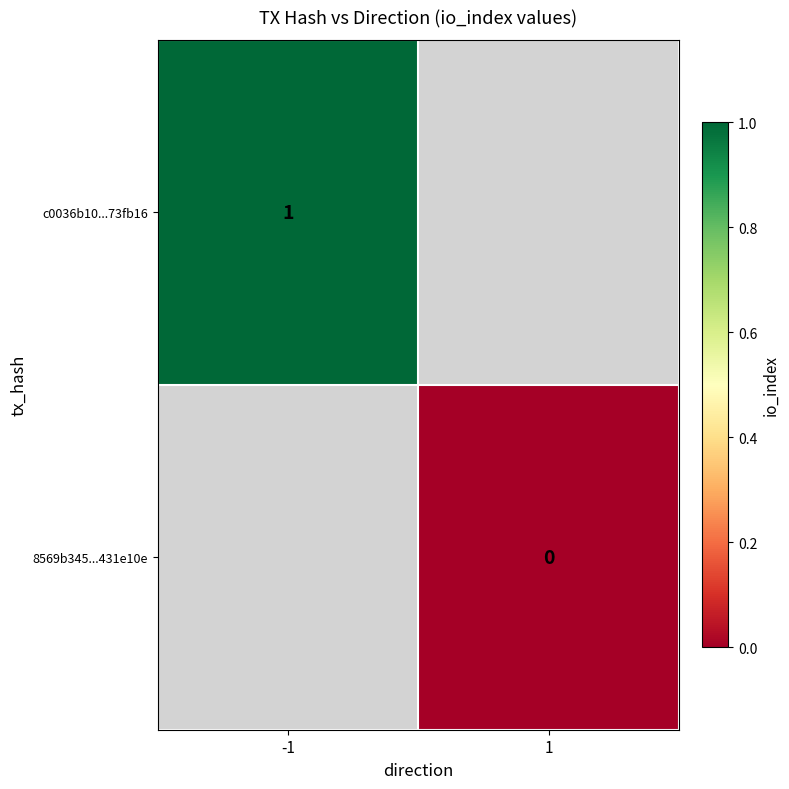

The c0036b10...73fb16 series shows 1 at -1. True or false?

True